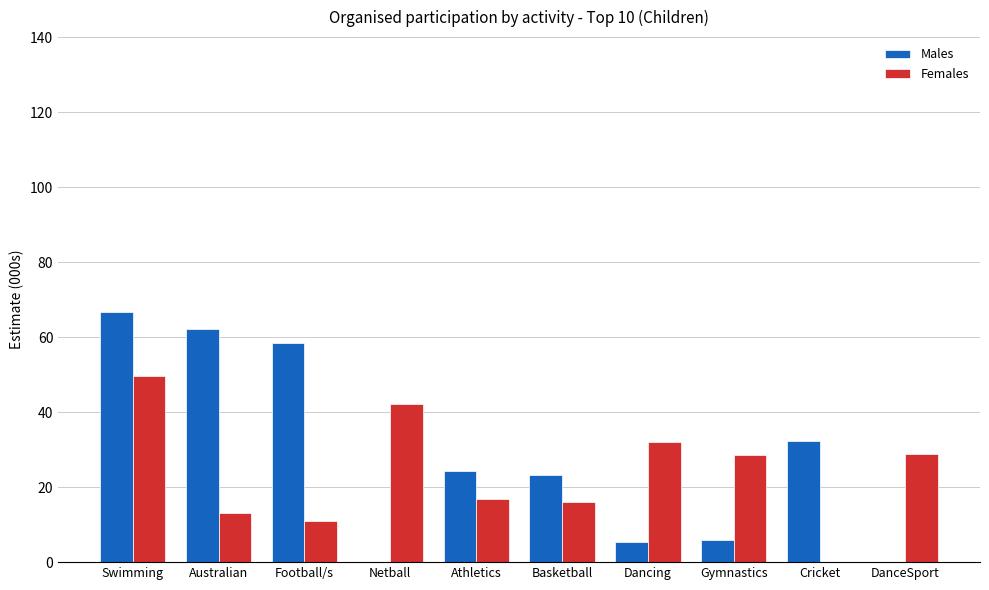

At which category is the sum across all series the highest?

Swimming